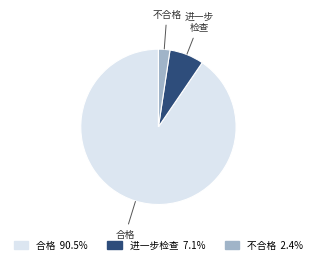

Which has a higher value, 不合格 or 进一步检查?

进一步检查